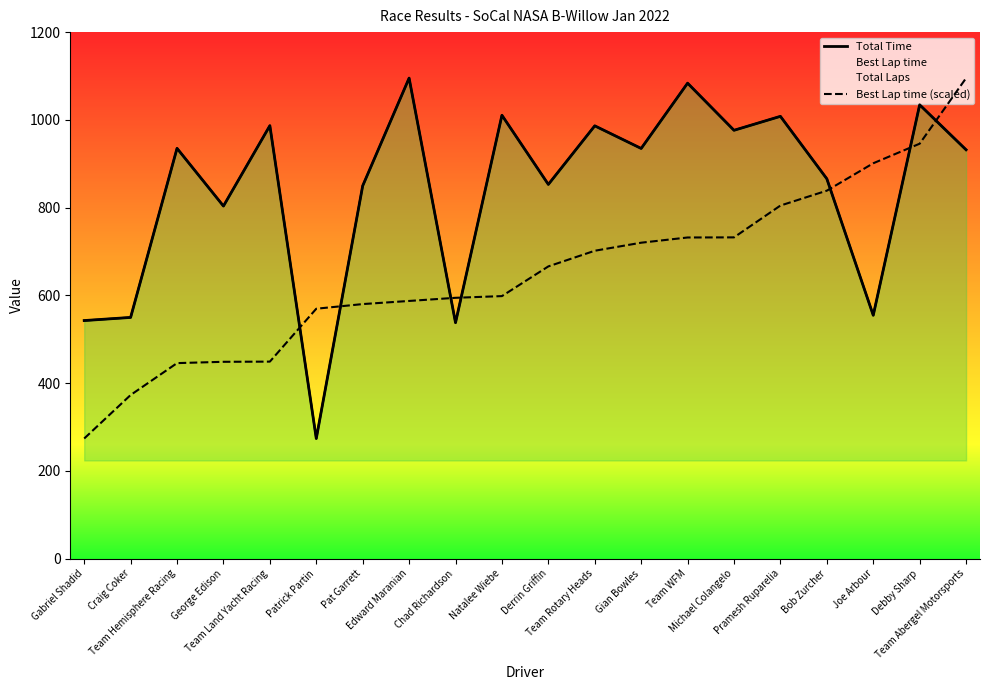

True or false: Total Time has more than 2 points higher than both neighbors.

True